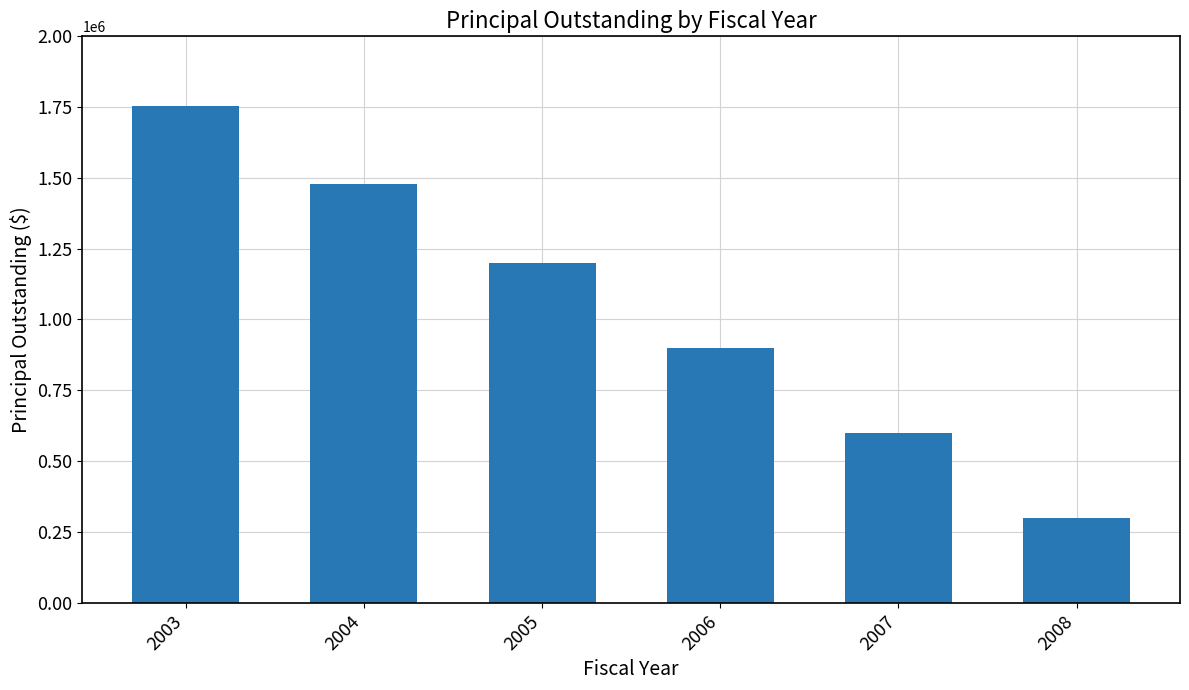

How many values are between 600000 and 1480000?

4